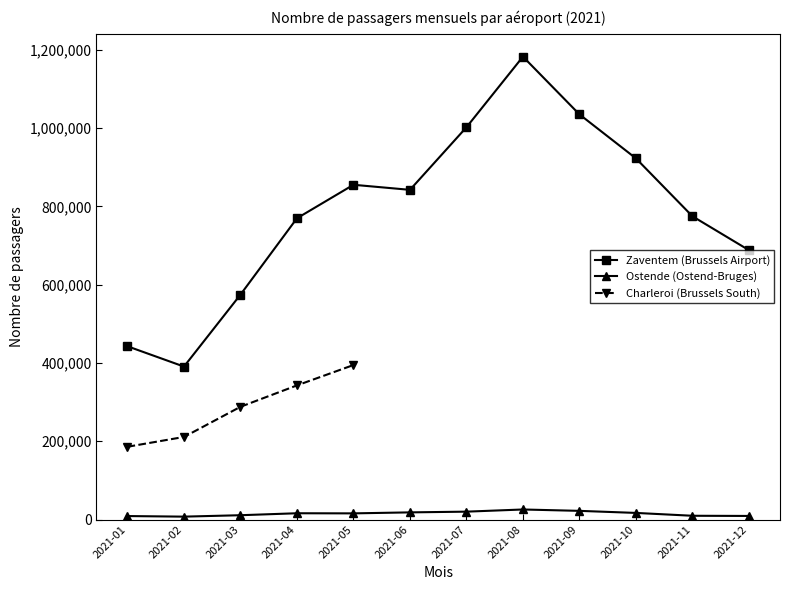

What is the sum of all Zaventem (Brussels Airport) values?

9480761